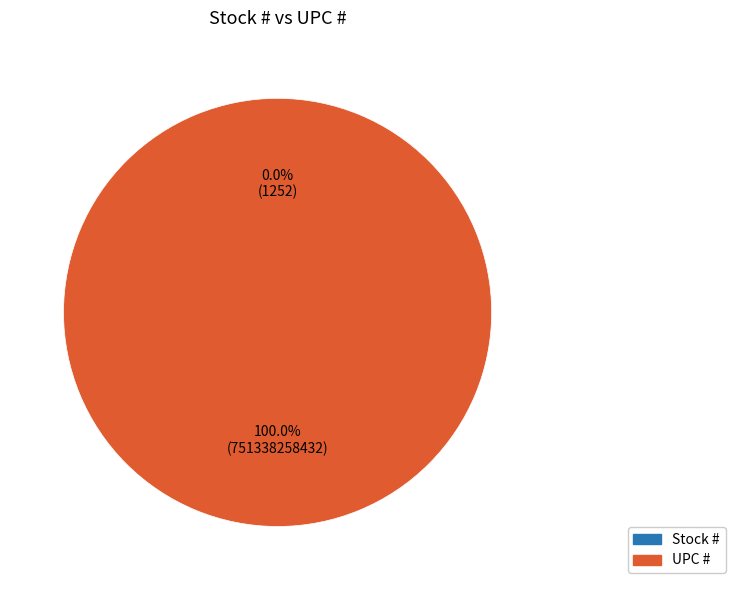

To the nearest percent, what is the difference between the UPC # and Stock # slice percentages?

100%